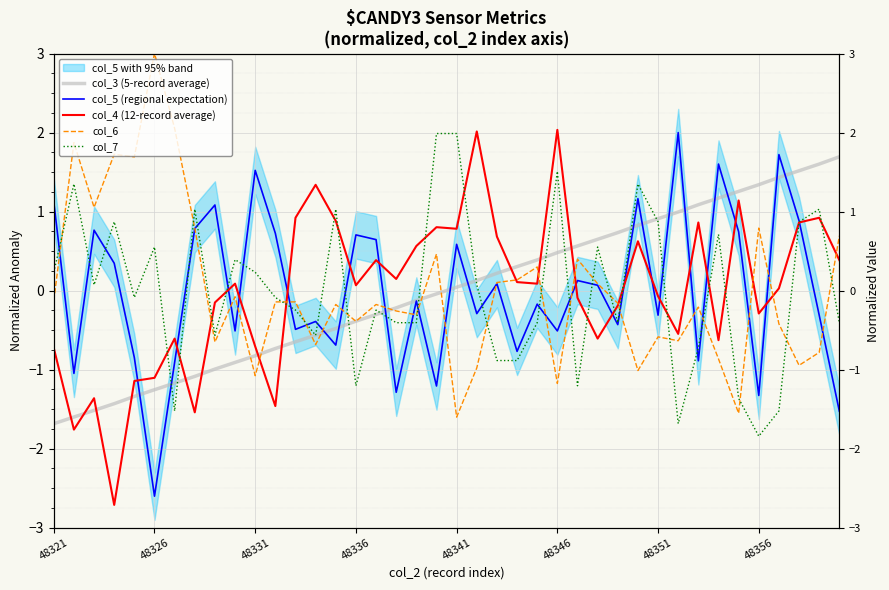

How many lines are shown in the chart?

5